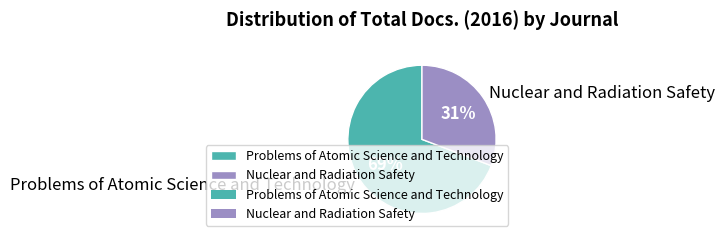

Rank the categories by value from highest to lowest.

Problems of Atomic Science and Technology, Nuclear and Radiation Safety